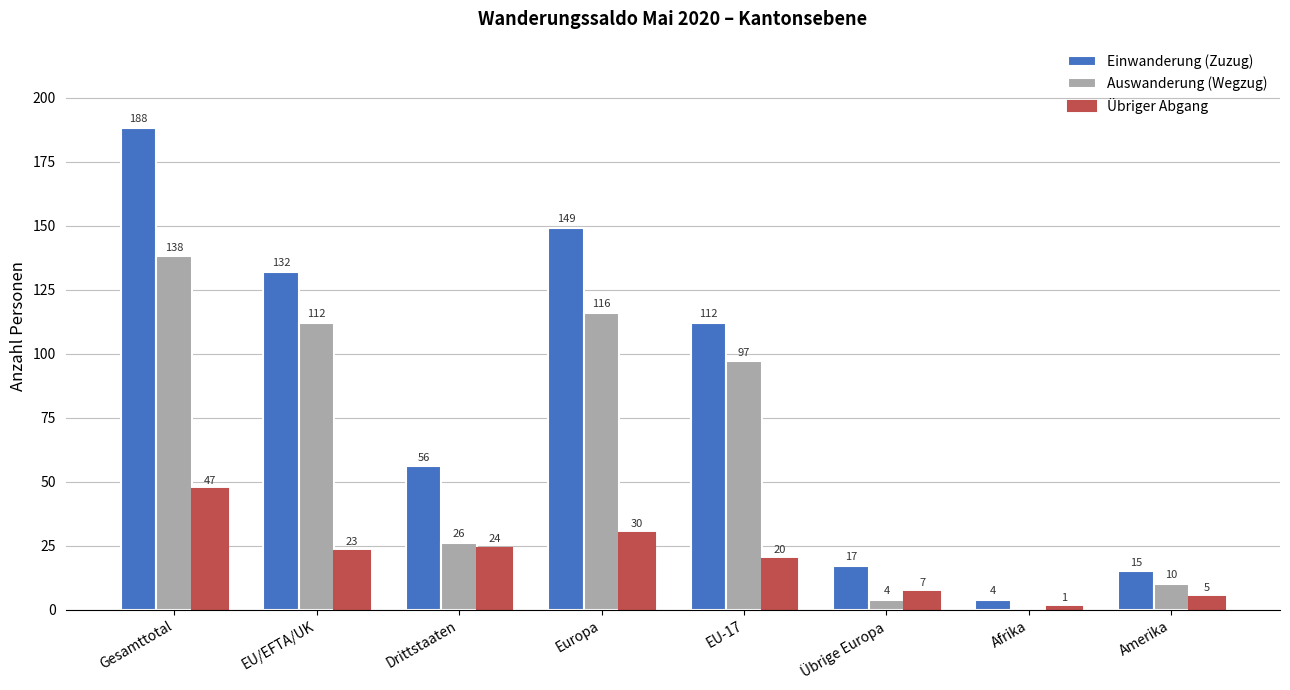

Reading right to left, what are all the values shown in this chart?

Einwanderung (Zuzug): 15	4	17	112	149	56	132	188
Auswanderung (Wegzug): 10	0	4	97	116	26	112	138
Übriger Abgang: 5	1	7	20	30	24	23	47